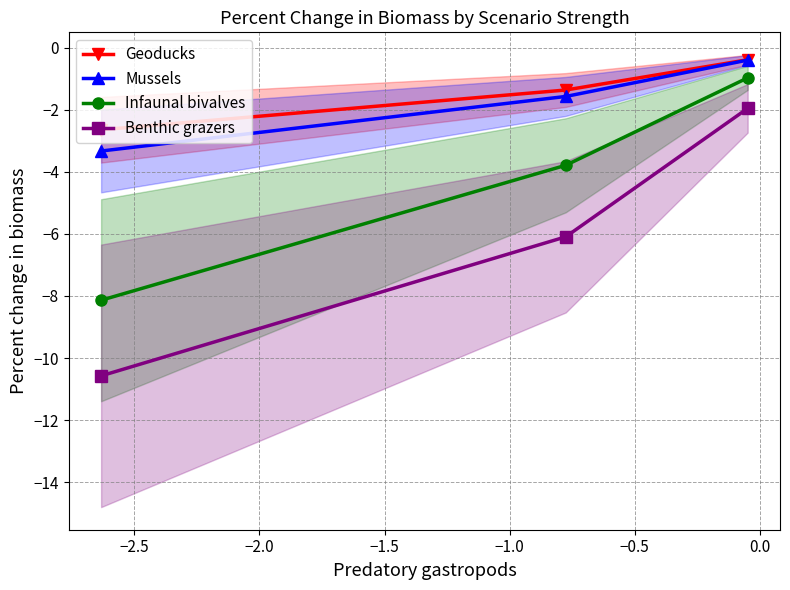

What is the maximum value for Geoducks?

-0.4